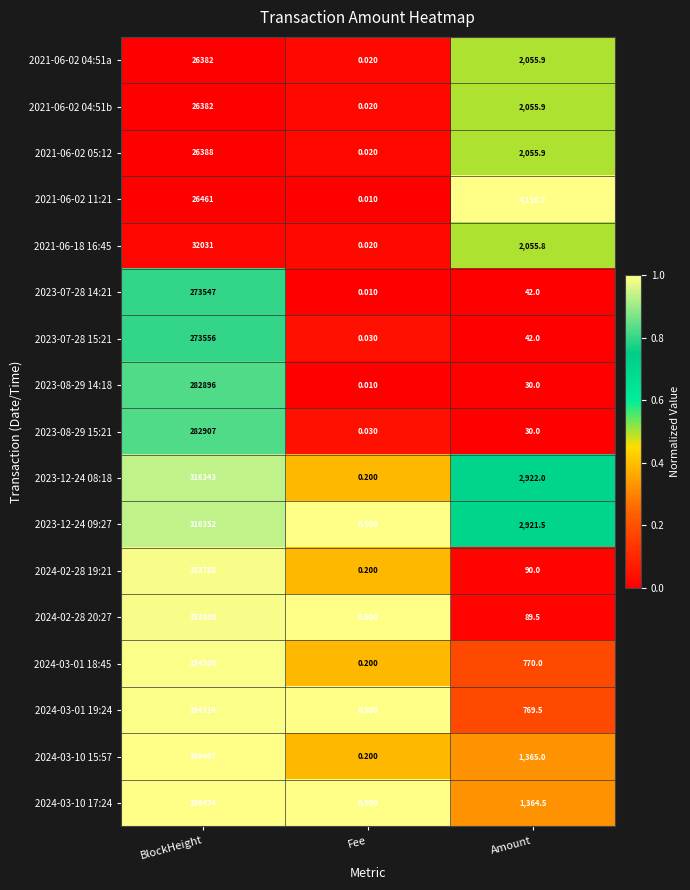

Is the value of 2021-06-18 16:45 at Amount greater than the value of 2024-03-10 15:57 at BlockHeight?

No